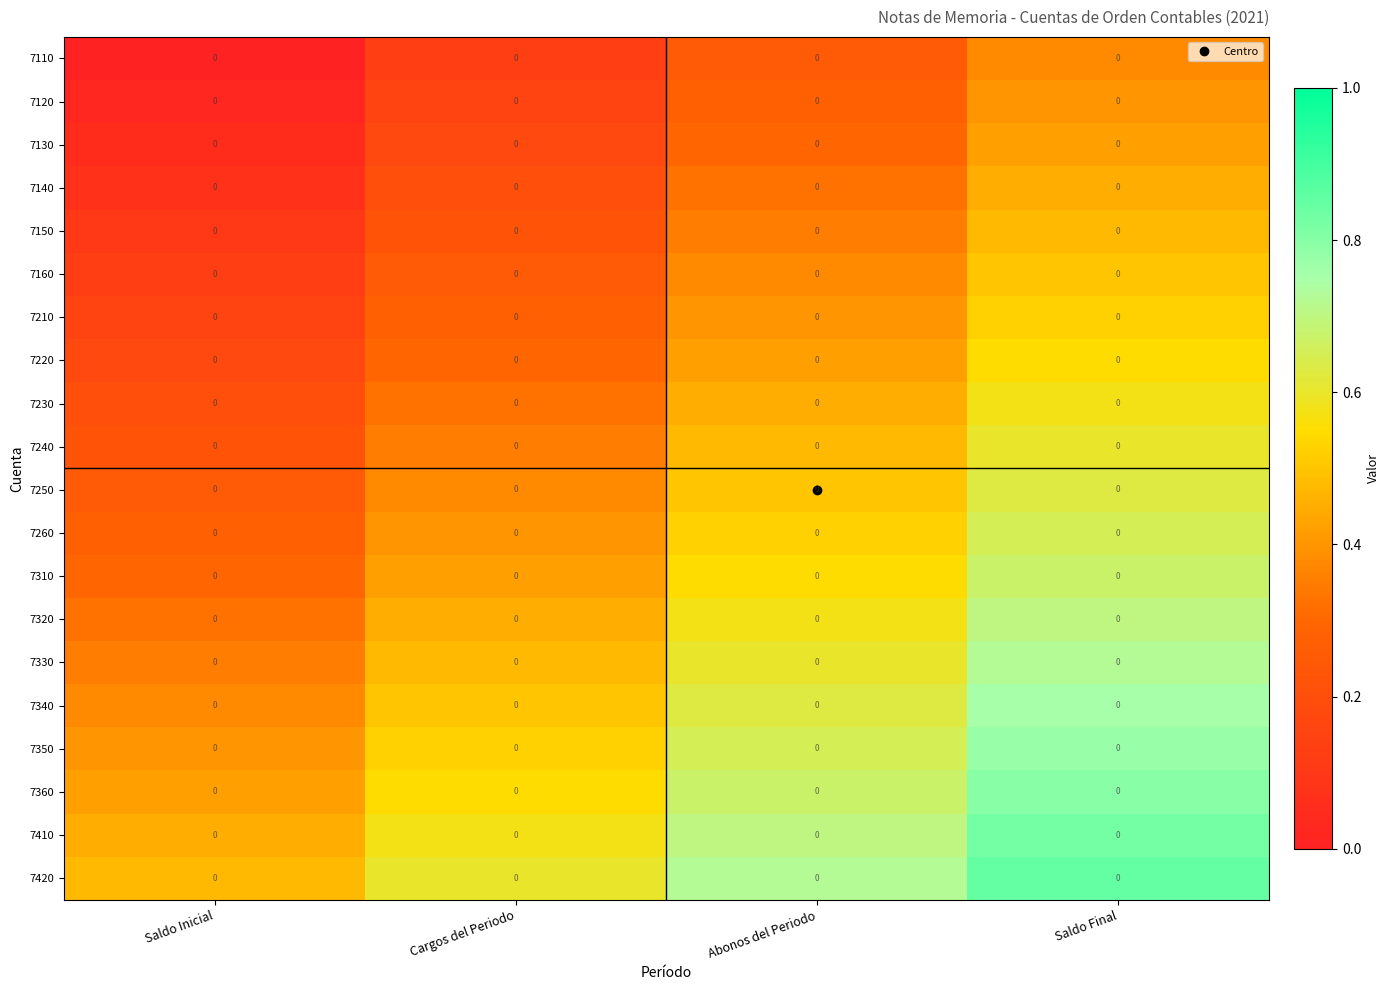

True or false: 7140 has a value of 0.2 at Abonos del Periodo.

False